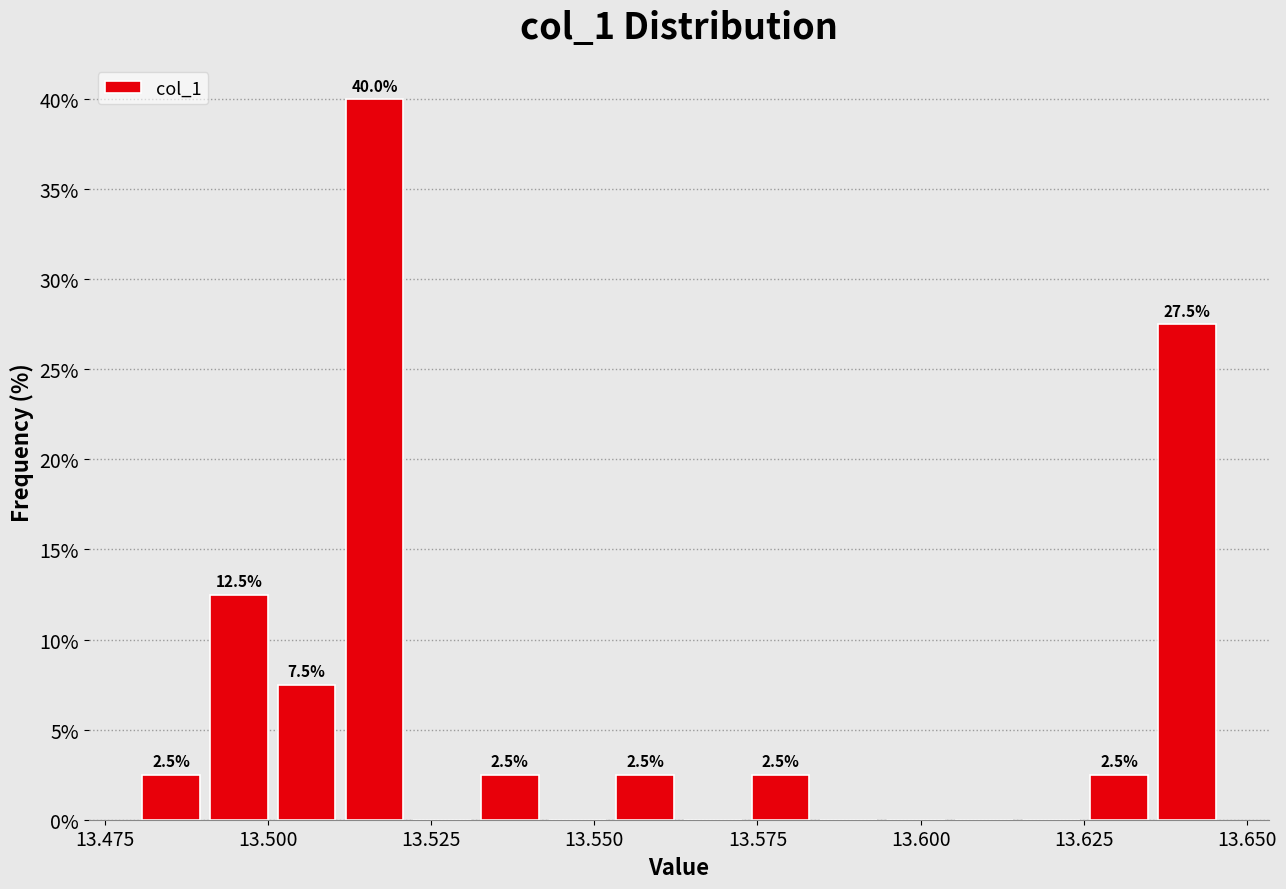

Read against the x-axis, roughly where is the centre of the tallest bar?

13.515